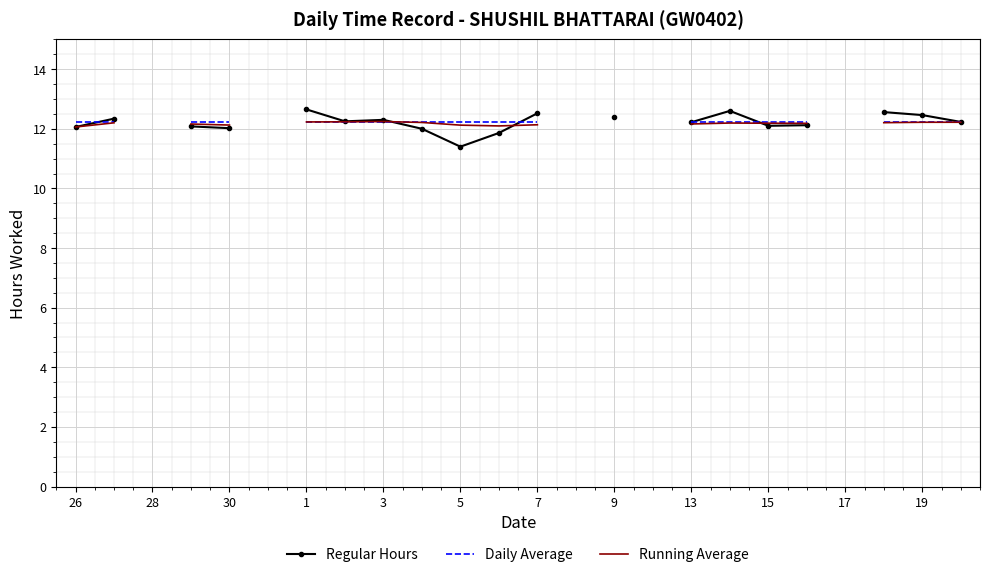

What is the minimum value shown in the chart?

11.4